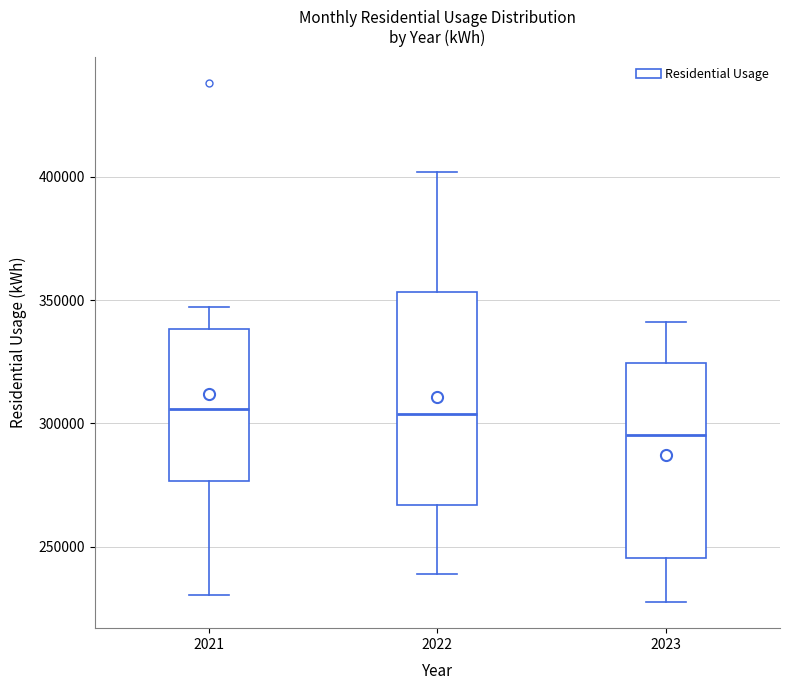

Reading left to right, transcribe this box plot: for each box, give where its median line is, the range the box spans, and where its two whiskers end, as read against the y-axis. The values are not printed on the chart, so give them approximately, as read against the axis.

2021: median 305000, box 275000 to 340000, whiskers 230000 to 345000
2022: median 305000, box 265000 to 355000, whiskers 240000 to 400000
2023: median 295000, box 245000 to 325000, whiskers 230000 to 340000